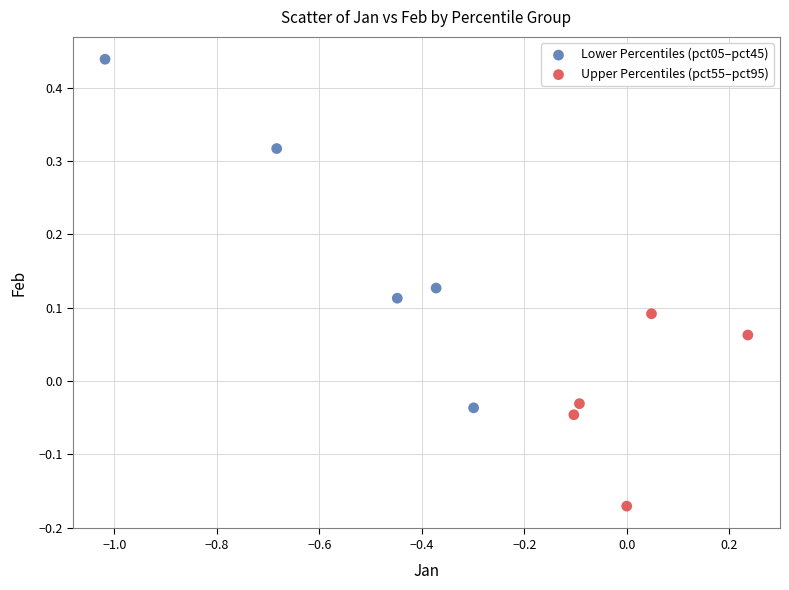

Which series reaches the minimum Y coordinate?

Upper Percentiles (pct55–pct95)